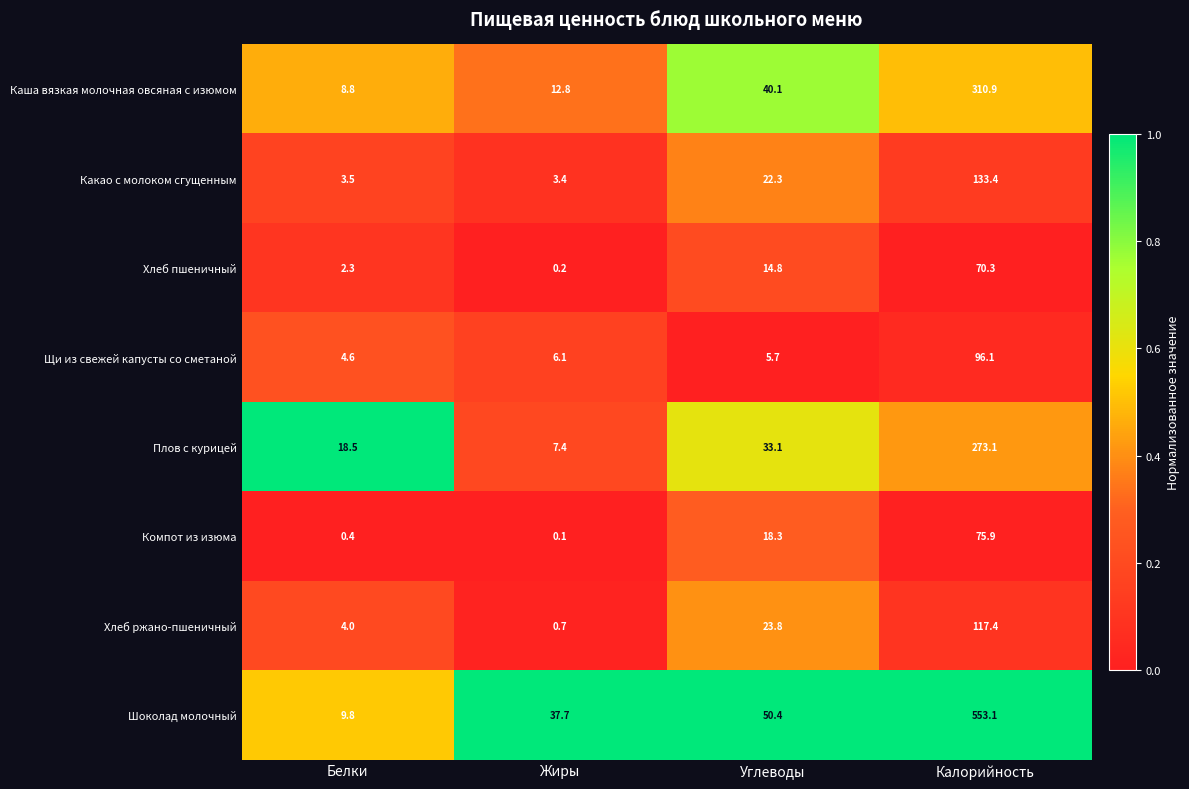

At which label does Шоколад молочный first exceed 50?

Углеводы